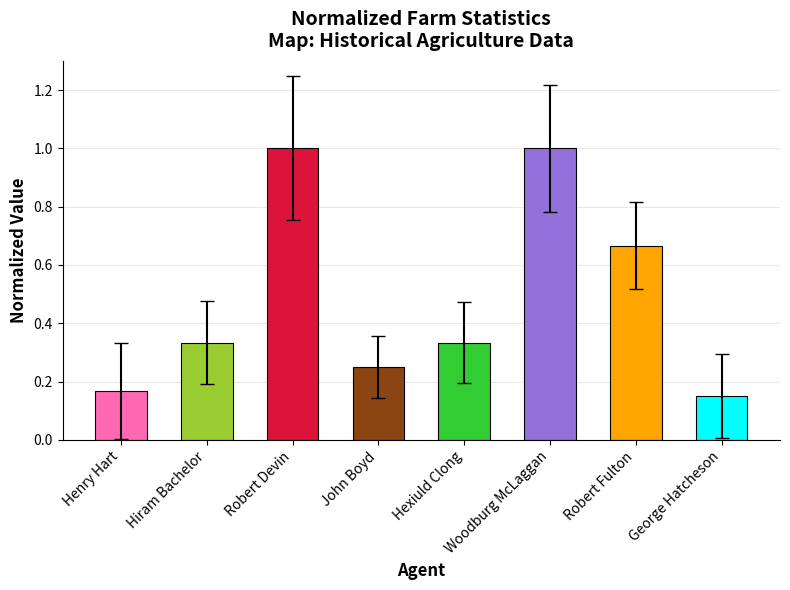

Is it true that the value at George Hatcheson is 0.0?

False